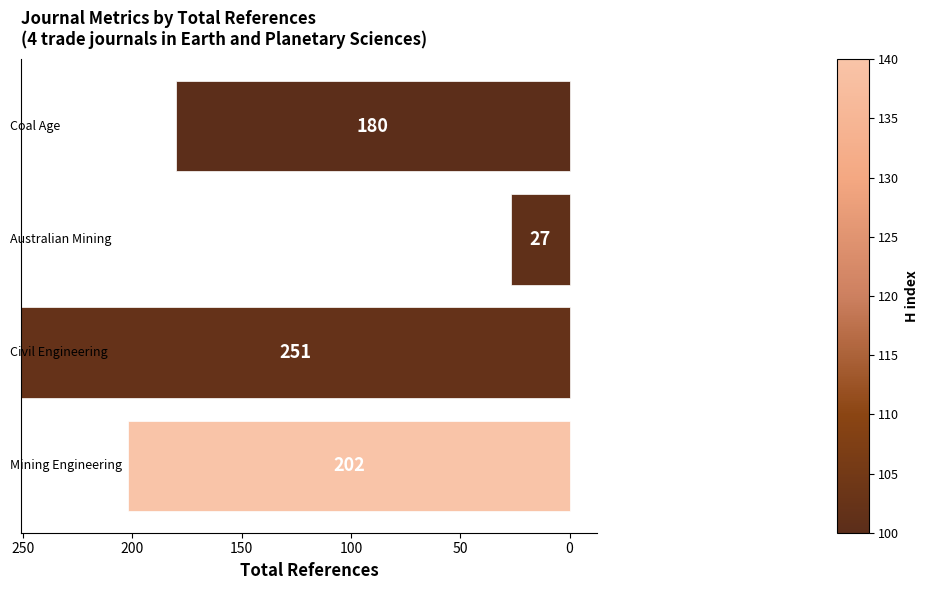

Reading bottom to top, list all the values displayed in this chart.

202	251	27	180